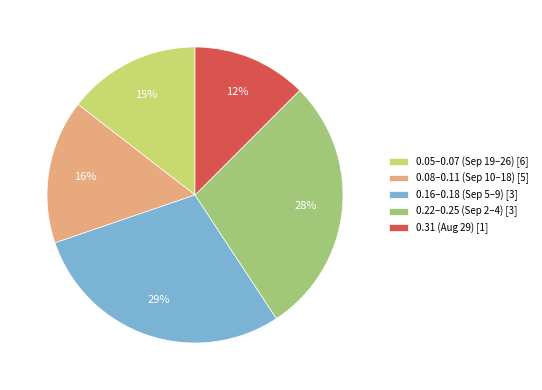

Rank the categories by value from lowest to highest.

0.31 (Aug 29) [1], 0.05–0.07 (Sep 19–26) [6], 0.08–0.11 (Sep 10–18) [5], 0.22–0.25 (Sep 2–4) [3], 0.16–0.18 (Sep 5–9) [3]